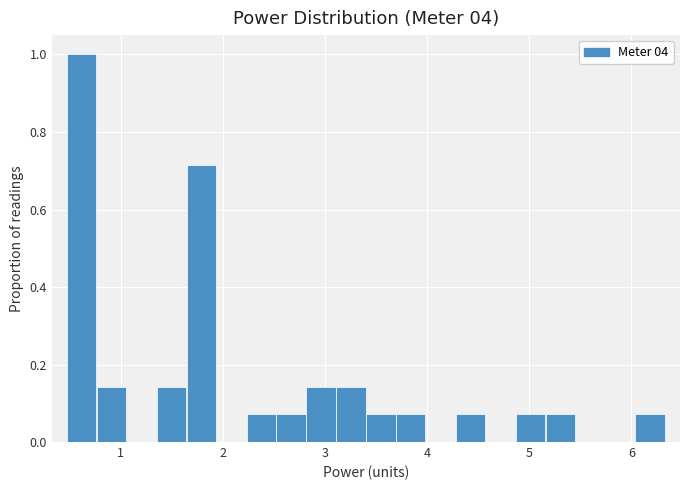

Around what value on the x-axis is the tallest bar? Give the approximate position of its centre, as read against the axis.

0.6